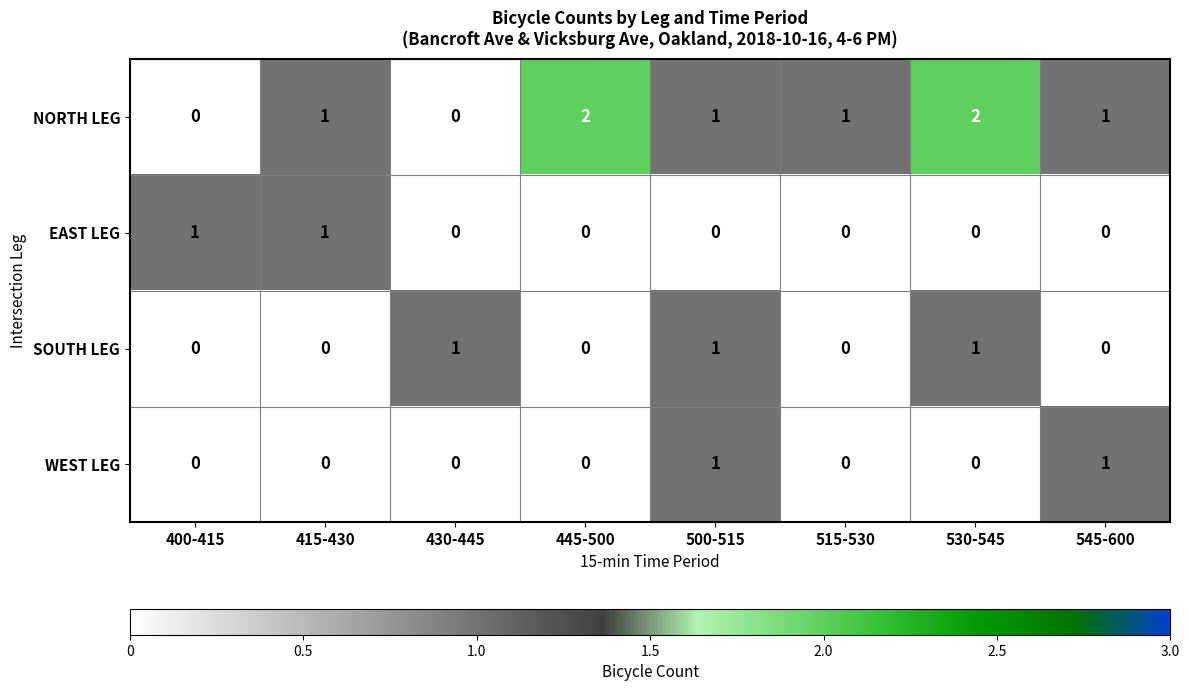

How many WEST LEG values are between 0 and 1?

8